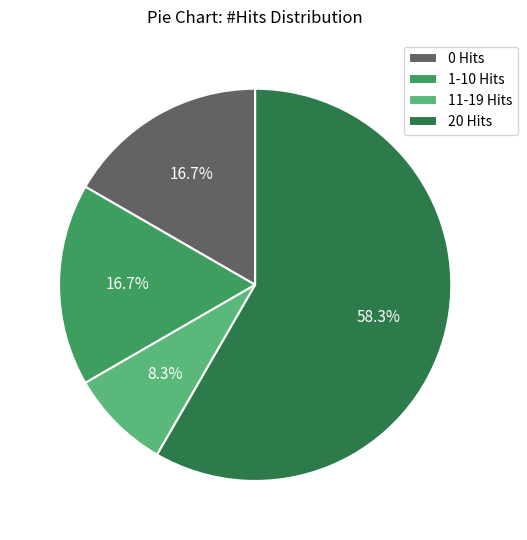

How many segments does this pie chart have?

4